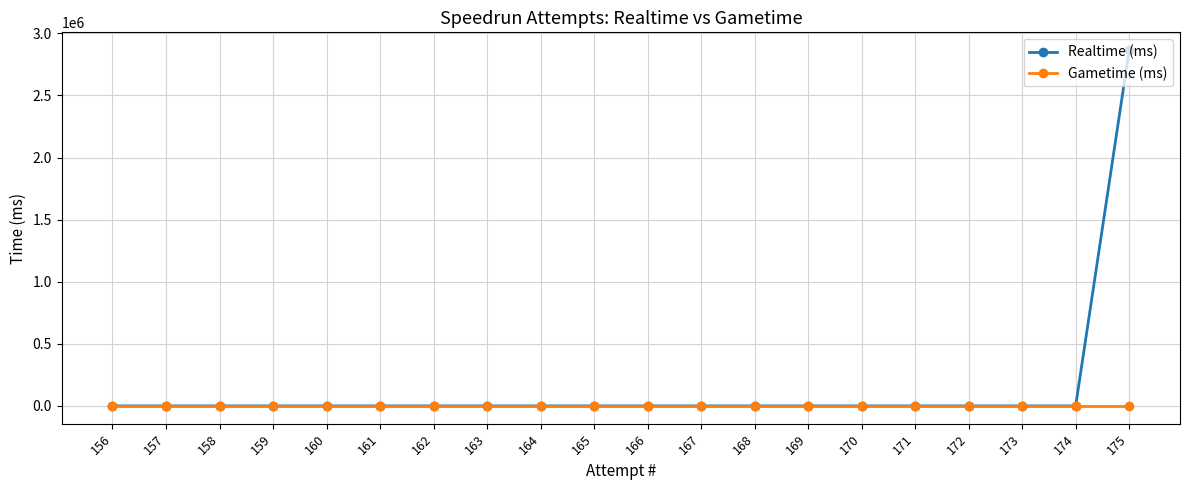

How many values in the Realtime (ms) series exceed 0?

1